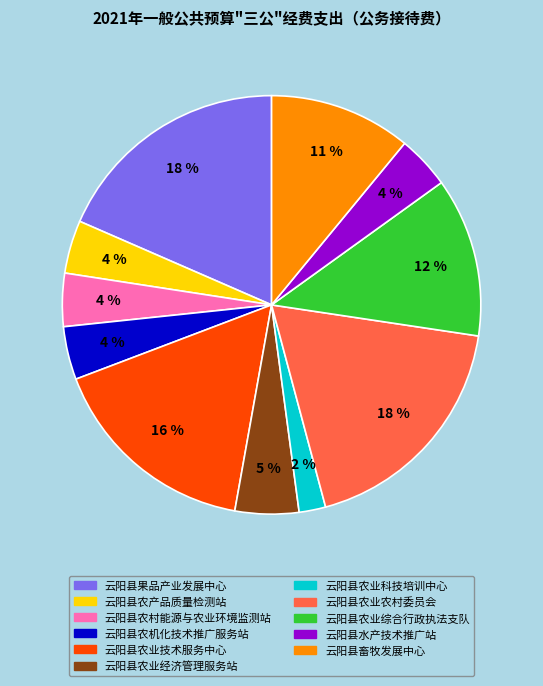

To the nearest percent, what is the difference between the largest and smallest slice percentages?

16%